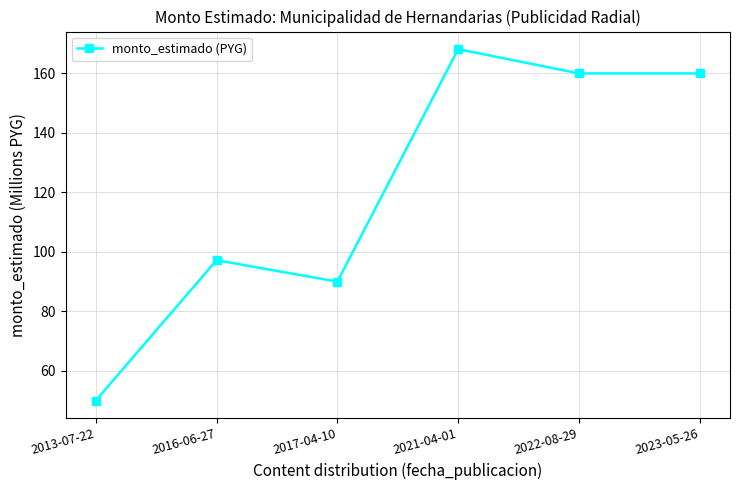

Which has a higher value, 2023-05-26 or 2021-04-01?

2021-04-01